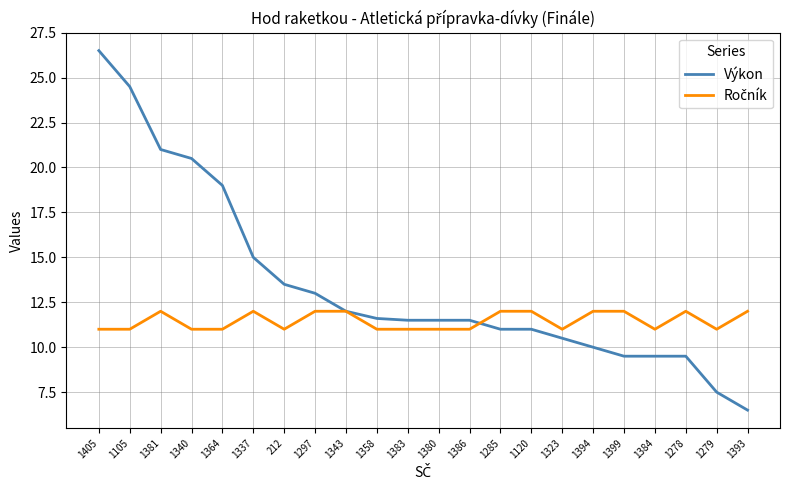

What position from the left is 1337?

6